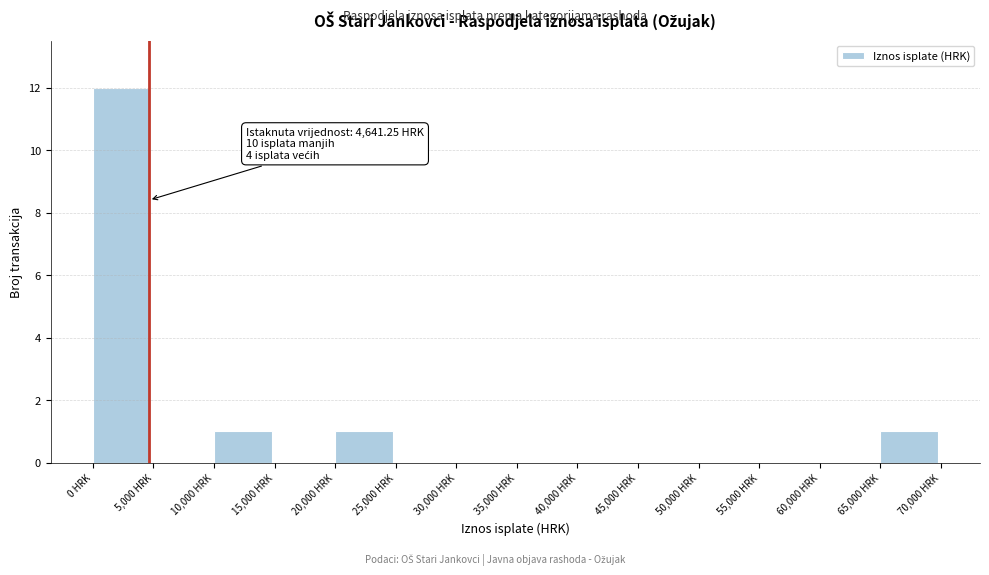

Which range on the x-axis has the tallest bar?

0 to 5000